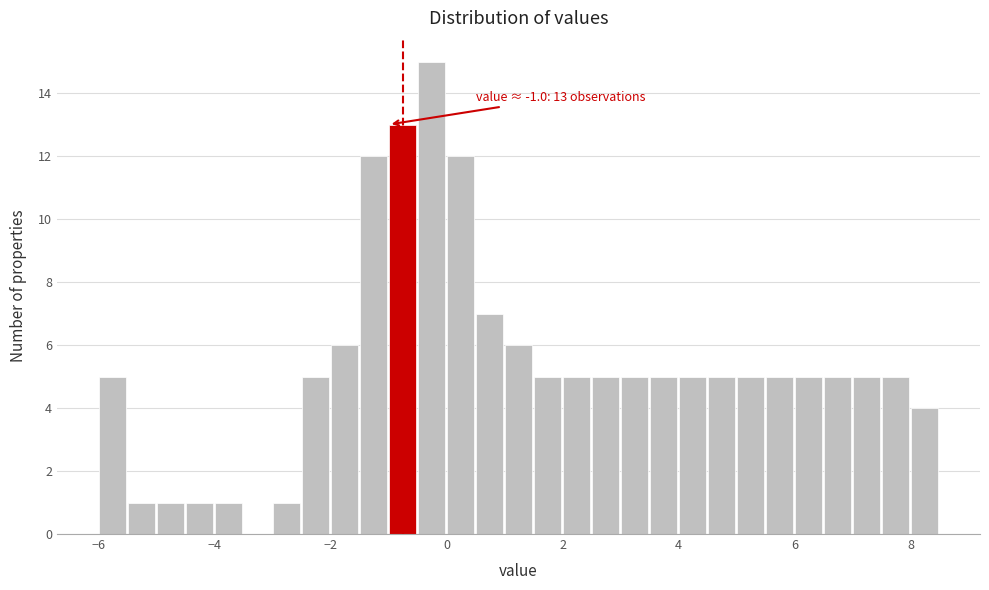

Around what value on the x-axis is the tallest bar? Give the approximate position of its centre, as read against the axis.

-0.2